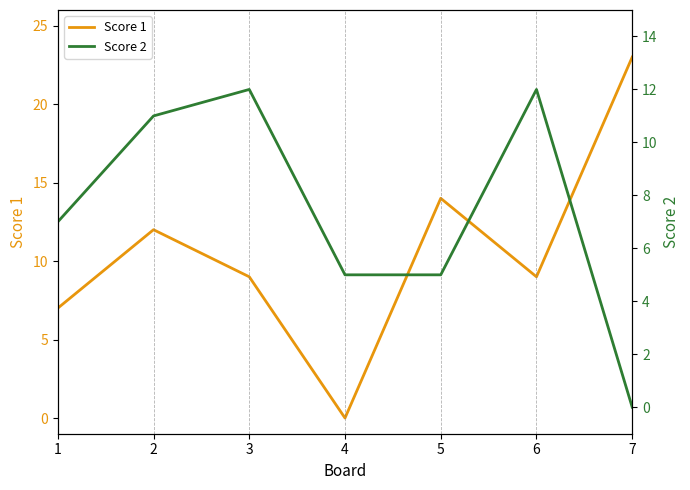

Which series has the largest range (max minus min)?

Score 1